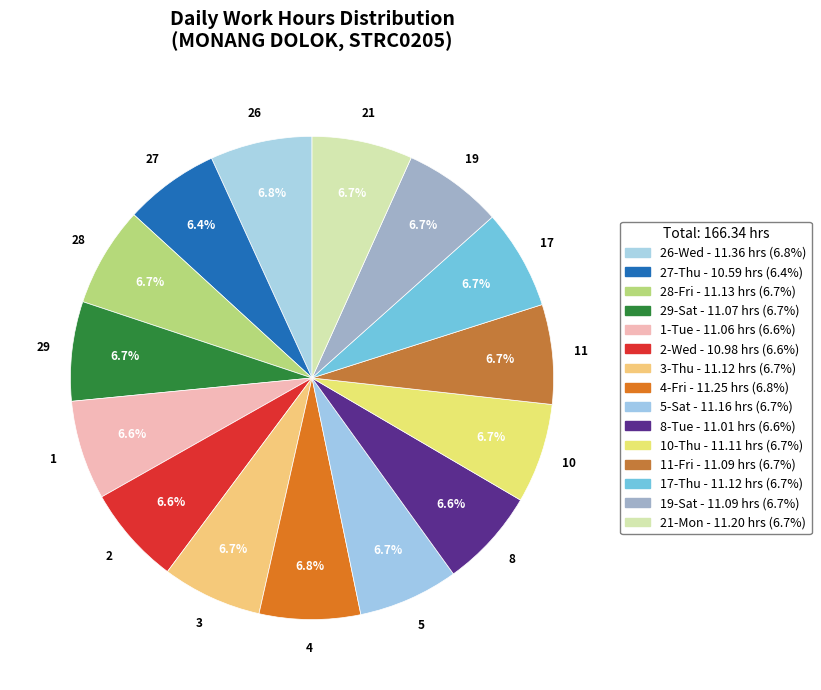

What is the smallest slice in the pie chart?

27-Thu